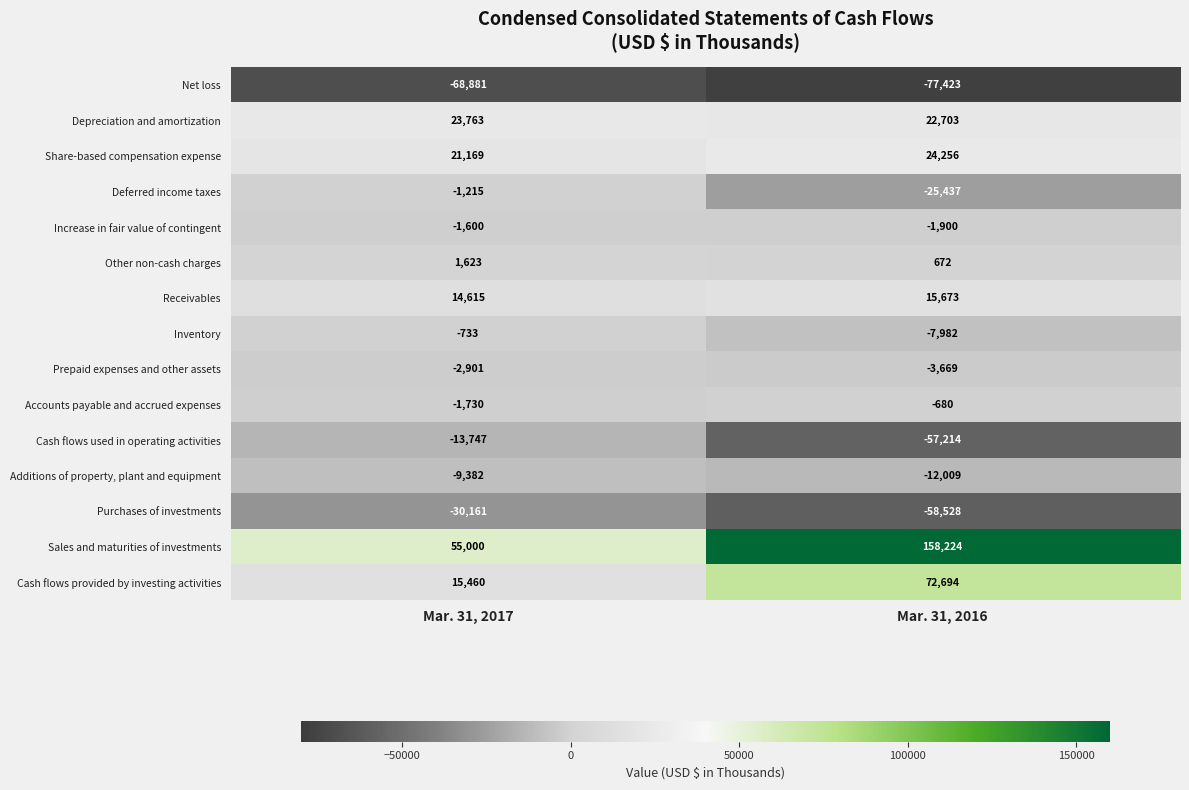

Which category has the lowest value across all series?

Mar. 31, 2016